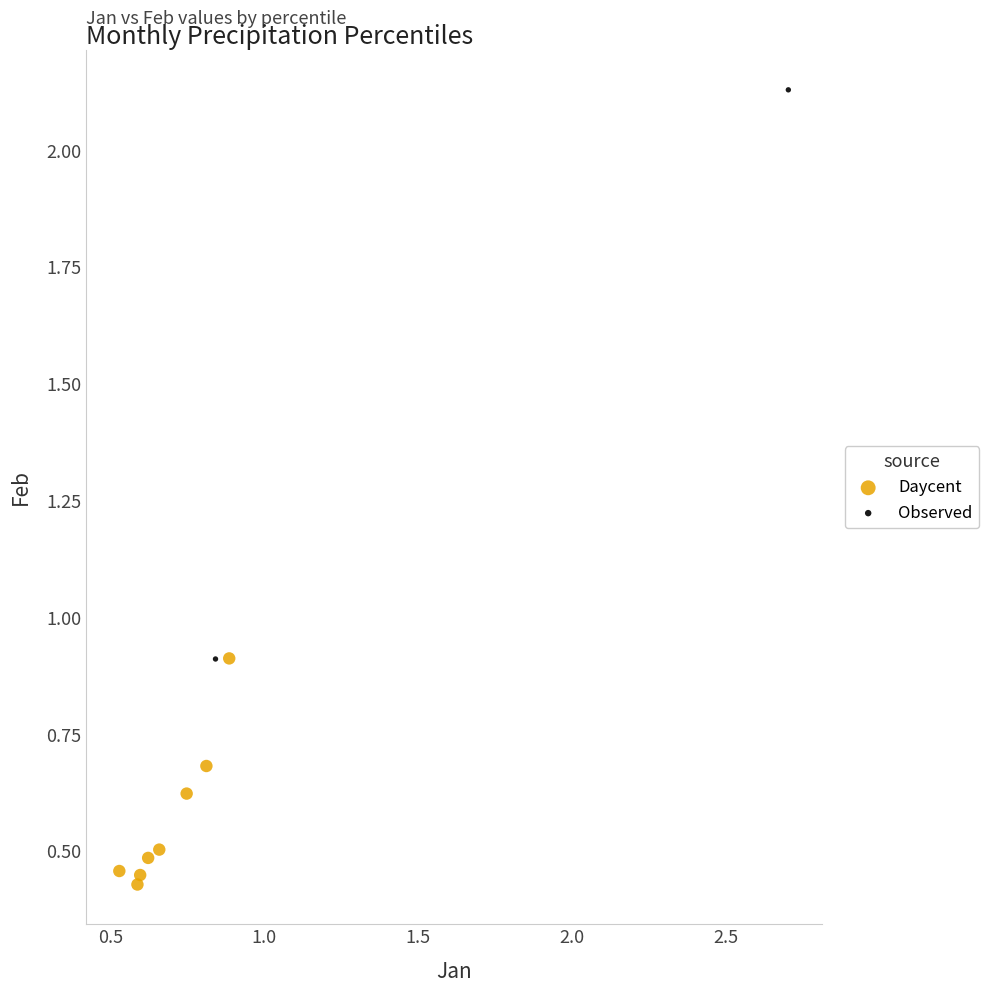

Which series contains the lowest Y value?

Daycent